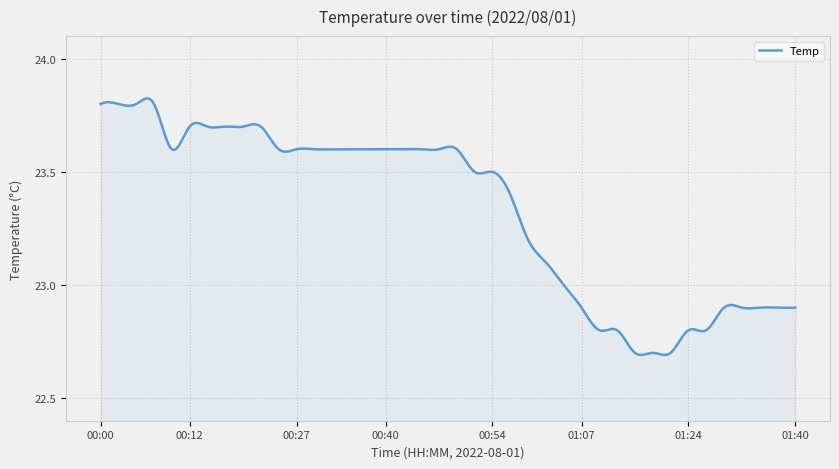

What is the difference between the maximum and minimum values?

1.1